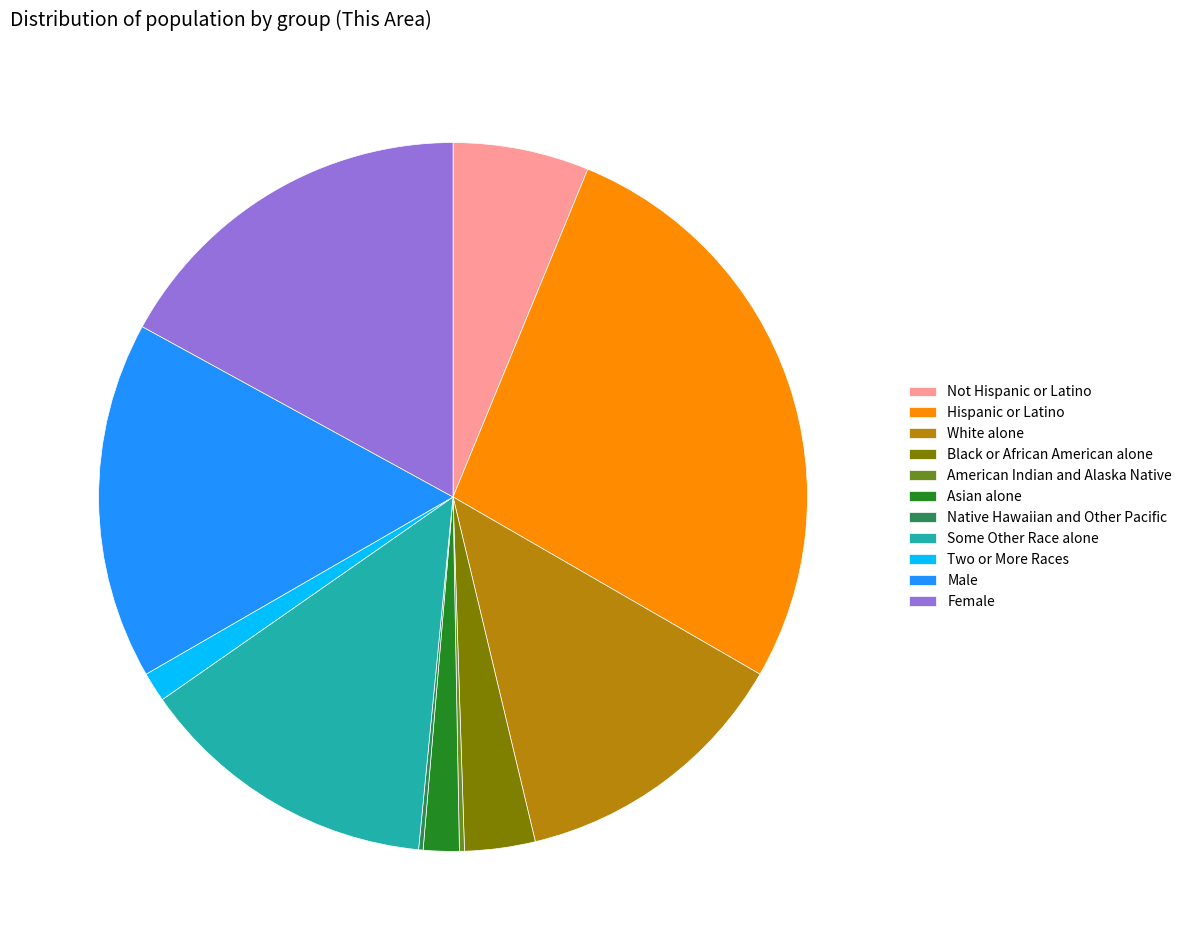

Between Male and Hispanic or Latino, which is larger?

Hispanic or Latino